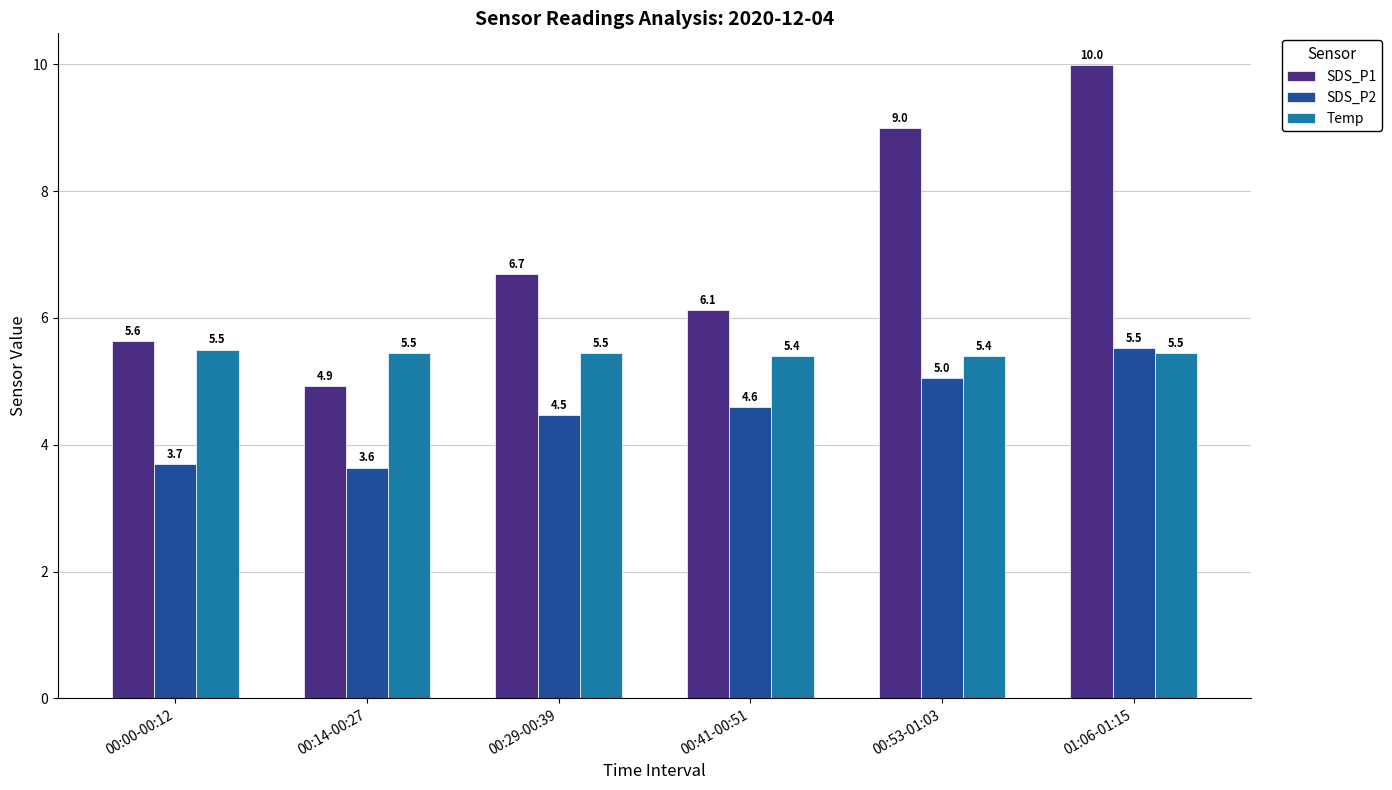

At which category does the chart reach its minimum across all series?

00:14-00:27